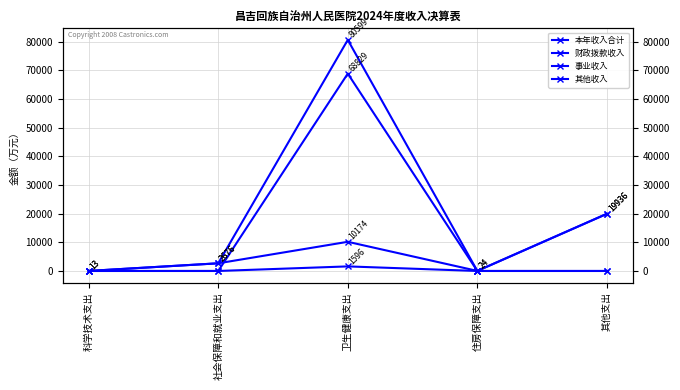

True or false: 事业收入 and 其他收入 intersect in this chart.

False